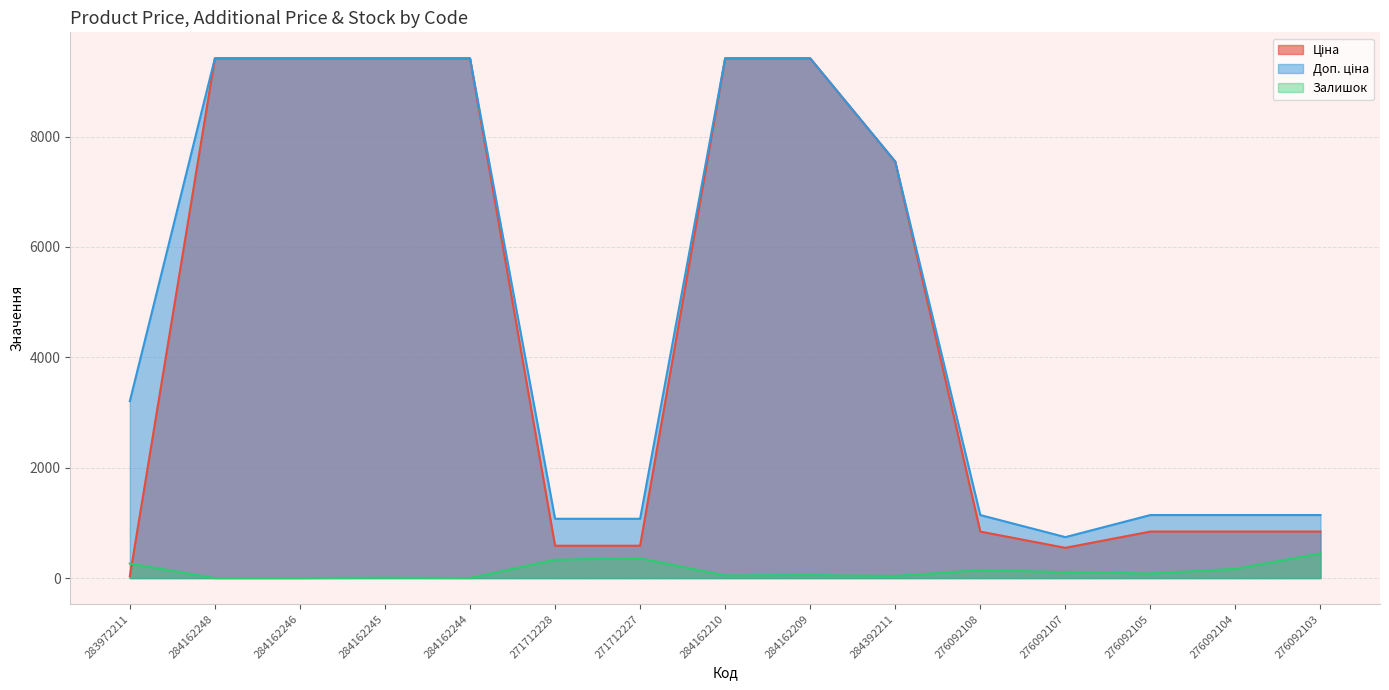

Reading left to right, extract all data points from this chart.

Ціна: 283972211=32.0	284162248=9416.9	284162246=9416.9	284162245=9416.9	284162244=9416.9	271712228=586.0	271712227=586.0	284162210=9416.9	284162209=9416.9	284392211=7545.9	276092108=842.8	276092107=547.8	276092105=842.8	276092104=842.8	276092103=842.8
Доп. ціна: 283972211=3205.0	284162248=9416.9	284162246=9416.9	284162245=9416.9	284162244=9416.9	271712228=1074.5	271712227=1074.5	284162210=9416.9	284162209=9416.9	284392211=7545.9	276092108=1142.1	276092107=742.0	276092105=1142.1	276092104=1142.1	276092103=1142.1
Залишок: 283972211=264.0	284162248=0.0	284162246=0.0	284162245=7.0	284162244=1.0	271712228=333.0	271712227=359.0	284162210=48.0	284162209=54.0	284392211=39.0	276092108=144.0	276092107=107.0	276092105=83.0	276092104=167.0	276092103=446.0